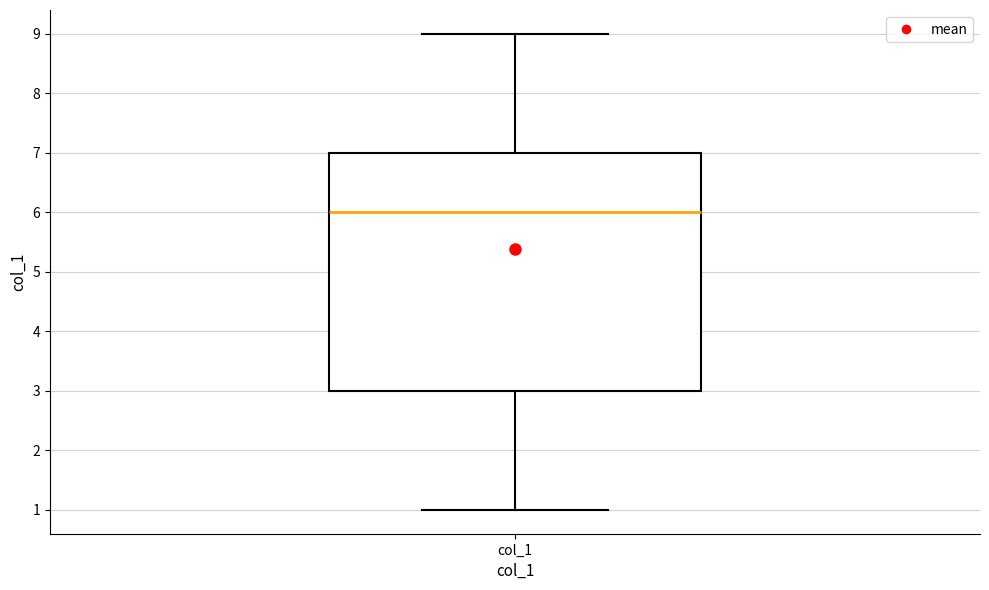

Read this box plot against the y-axis: the position of the median line, the range covered by the box, and the ends of both whiskers. The values are not printed on the chart, so give them approximately, as read against the axis.

median 6, box 3 to 7, whiskers 1 to 9